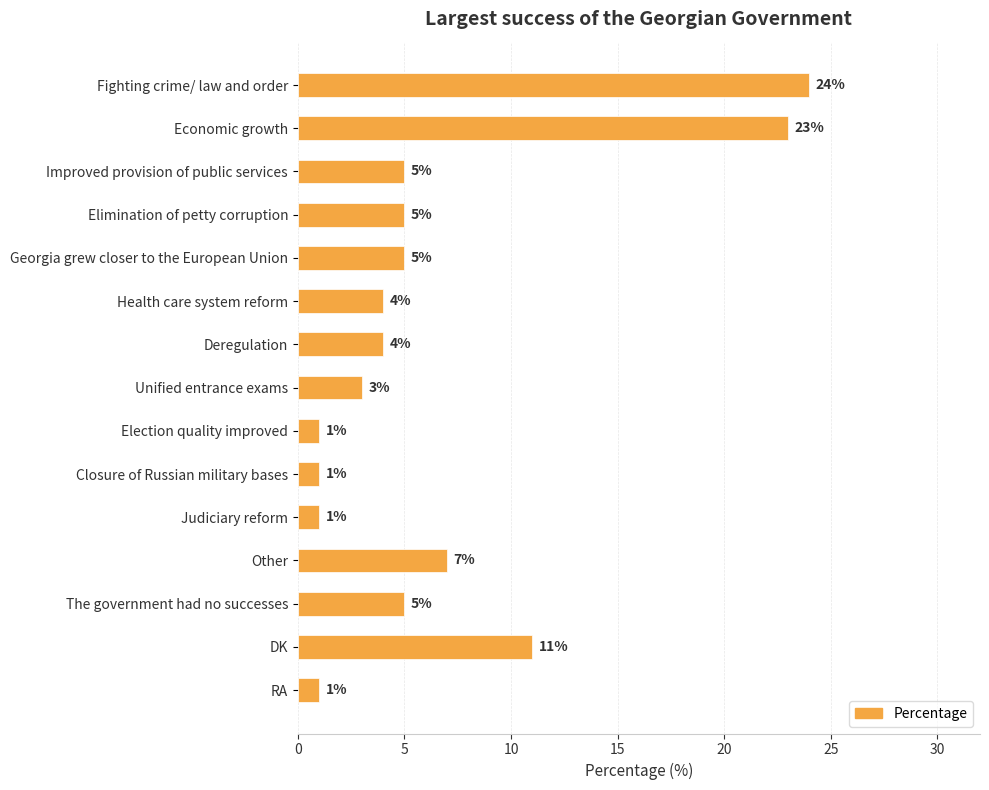

Between Deregulation and Economic growth, which is larger?

Economic growth